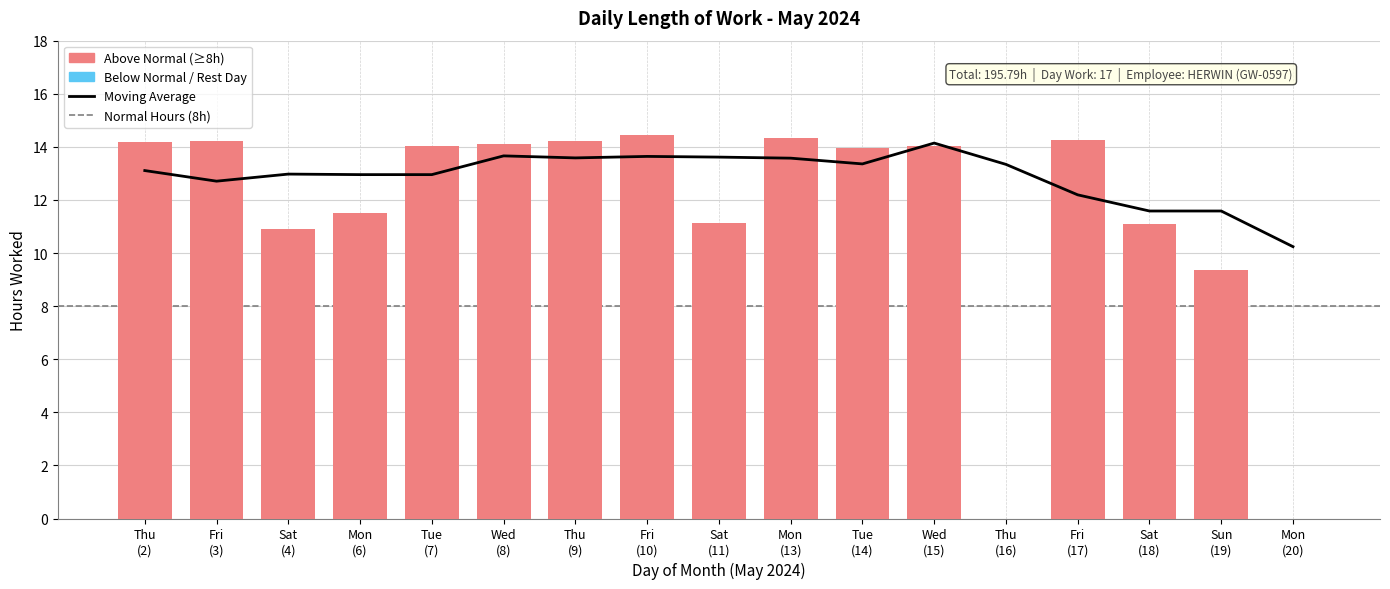

Between Sun
(19) and Wed
(8), which is larger?

Wed
(8)